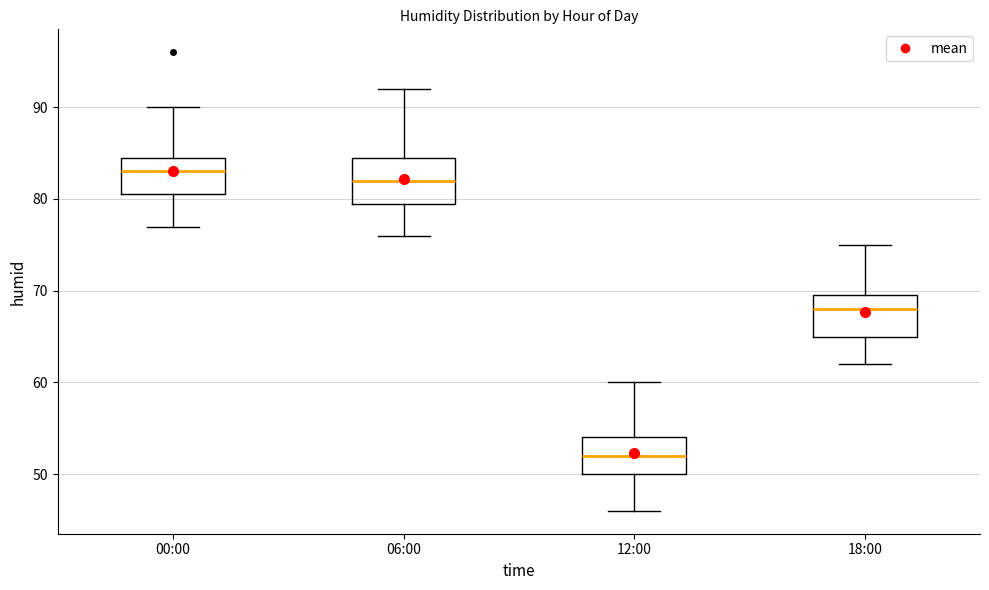

Reading left to right, read every box against the y-axis: the position of its median line, the range the box covers, and the ends of its whiskers. The values are not printed on the chart, so give them approximately, as read against the axis.

00:00: median 83, box 81 to 85, whiskers 77 to 90
06:00: median 82, box 80 to 85, whiskers 76 to 92
12:00: median 52, box 50 to 54, whiskers 46 to 60
18:00: median 68, box 65 to 70, whiskers 62 to 75